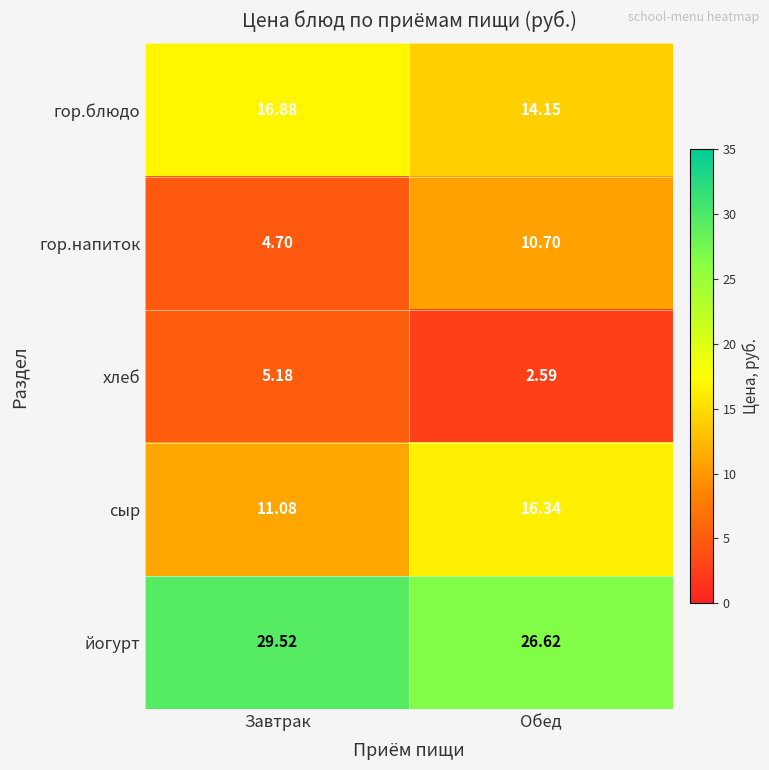

At which category is the sum across all series the highest?

Обед